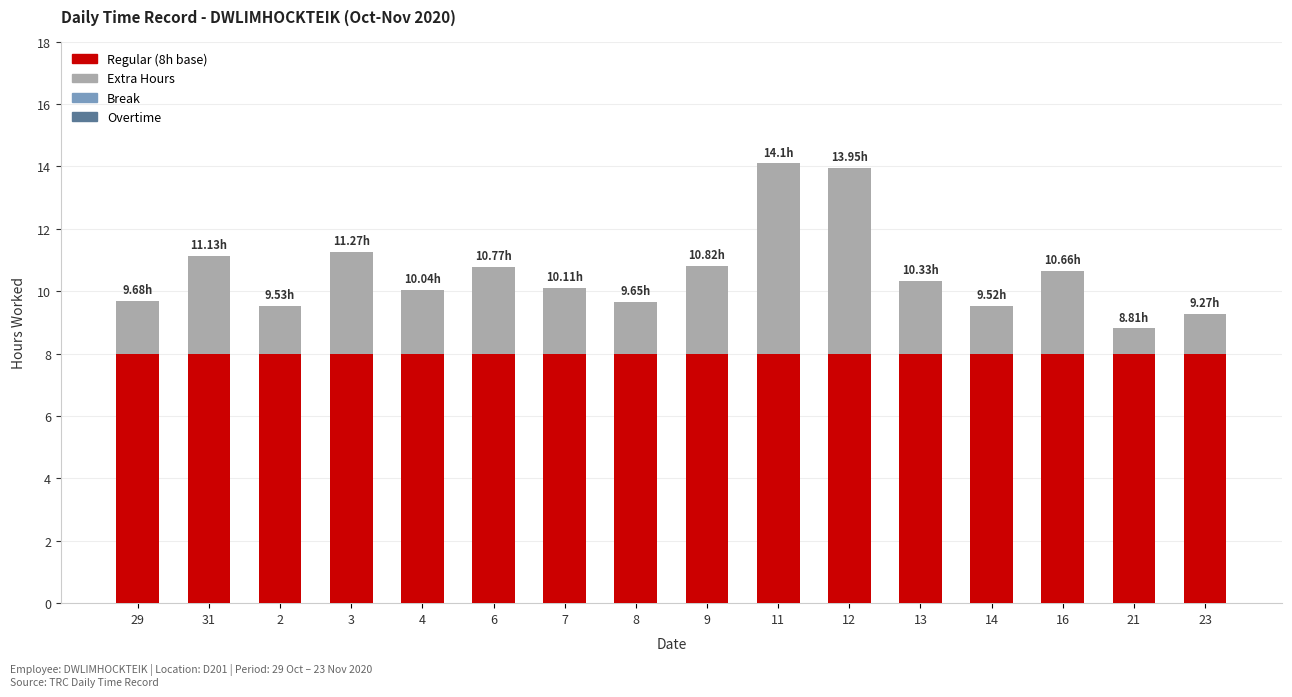

What is the total value across all series at 16?

10.7